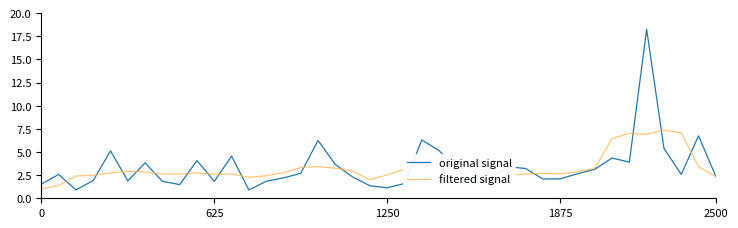

List the series in order of their peak value, lowest first.

filtered signal, original signal